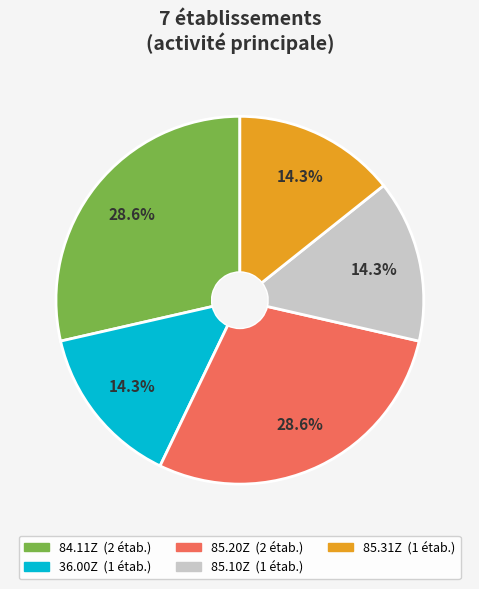

Does any single category account for the majority?

No